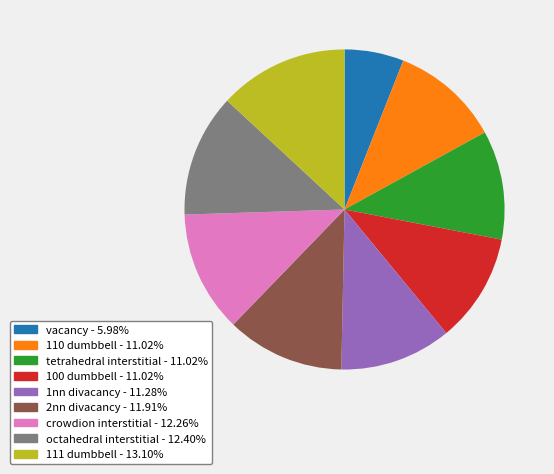

Do 110 dumbbell and tetrahedral interstitial together represent more than half of the pie?

No